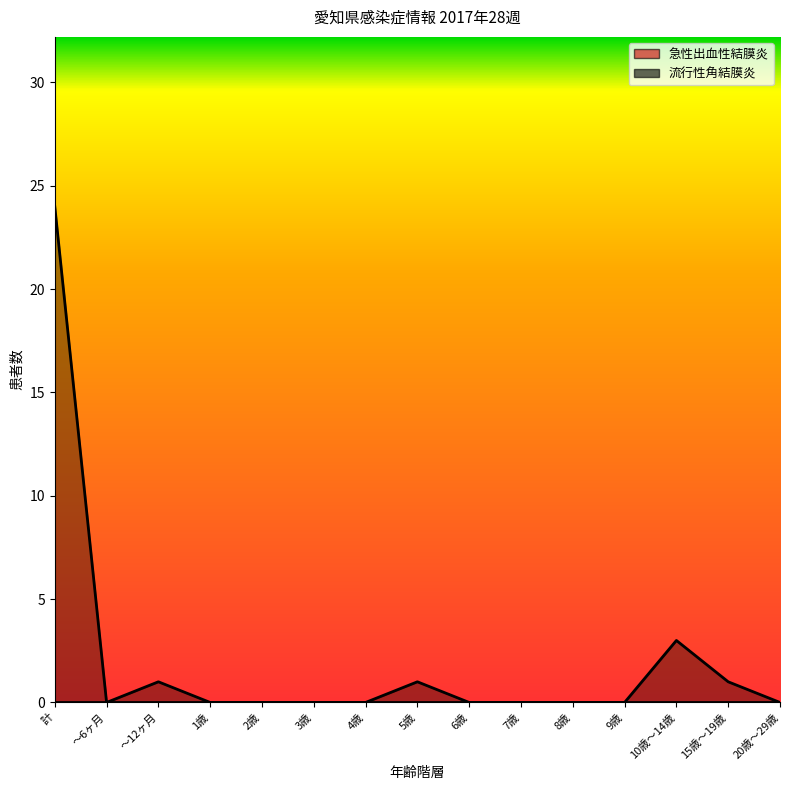

What is the label of the 4th point from the right?

9歳